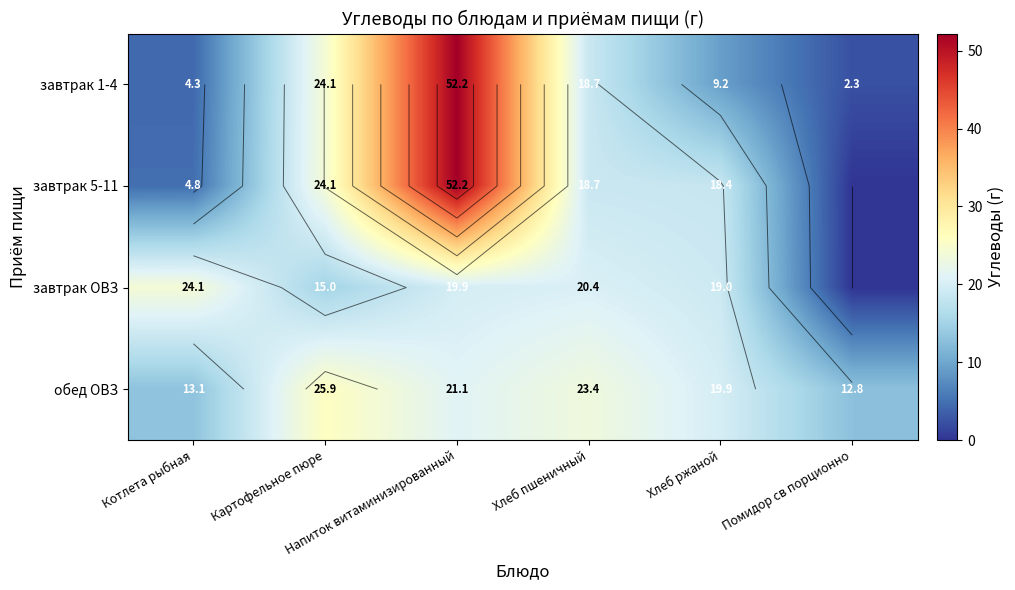

Where does the обед ОВЗ series first go above 21?

Картофельное пюре